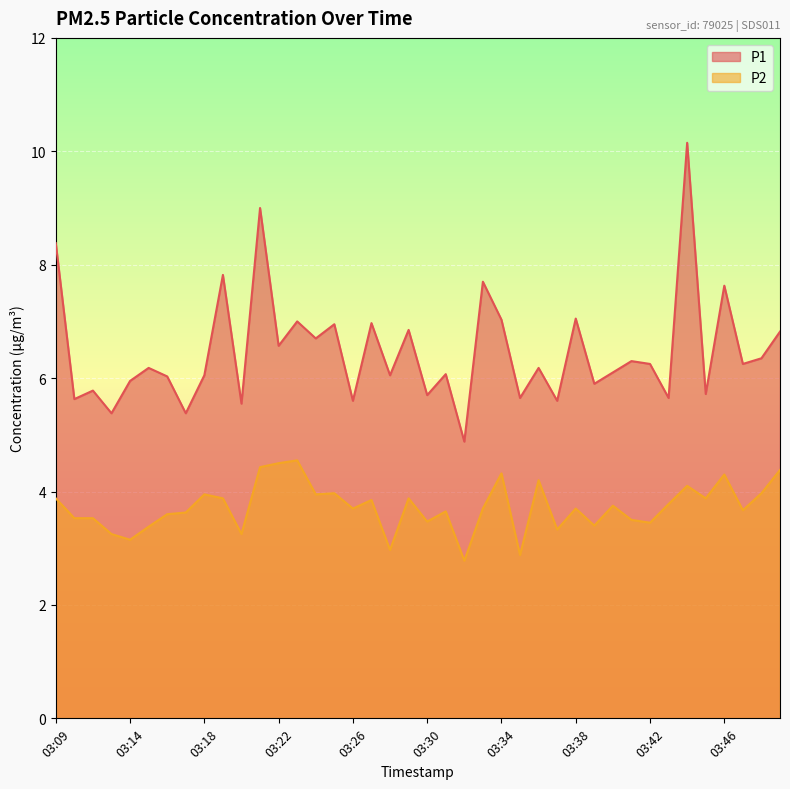

Where is the first local maximum for P2?

03:18